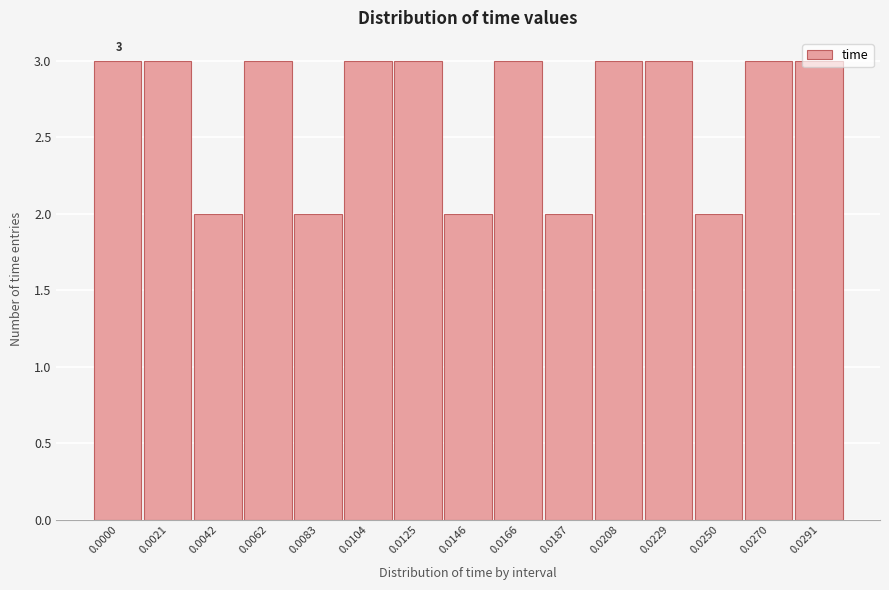

What is the value of the 7th bar from the left?

3